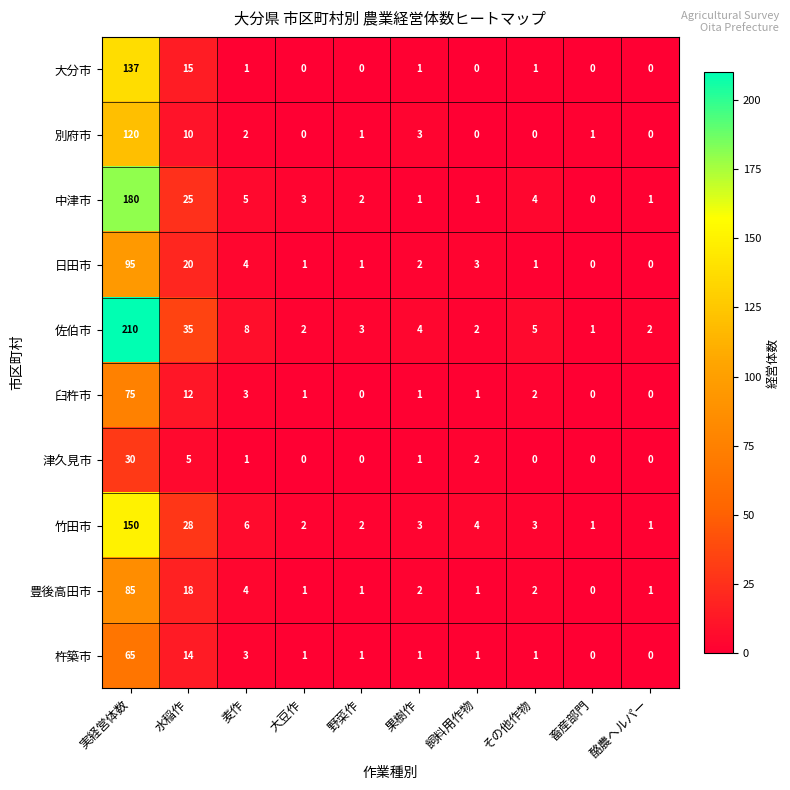

What is the difference between the highest and lowest values at 麦作?

7